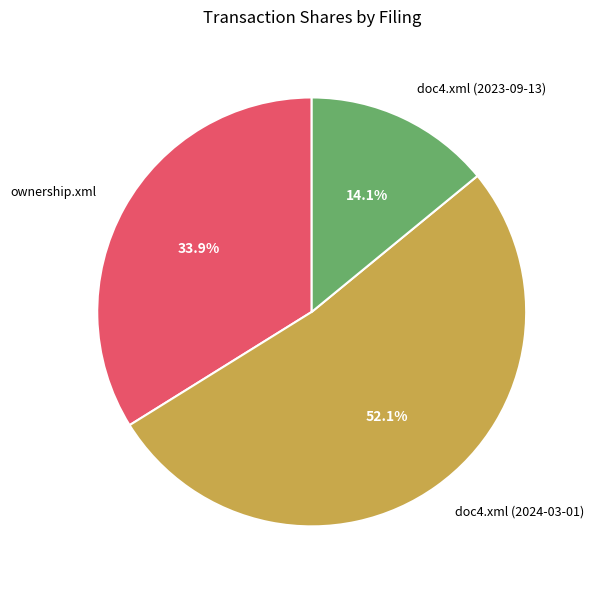

Which slice is the smallest?

doc4.xml (2023-09-13)